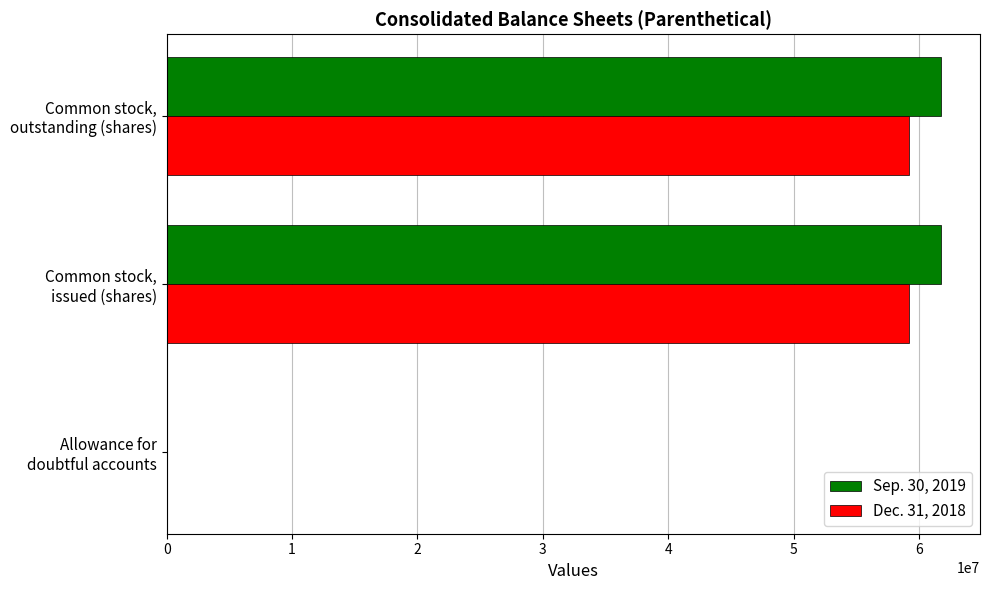

What is the greatest value displayed?

61786969